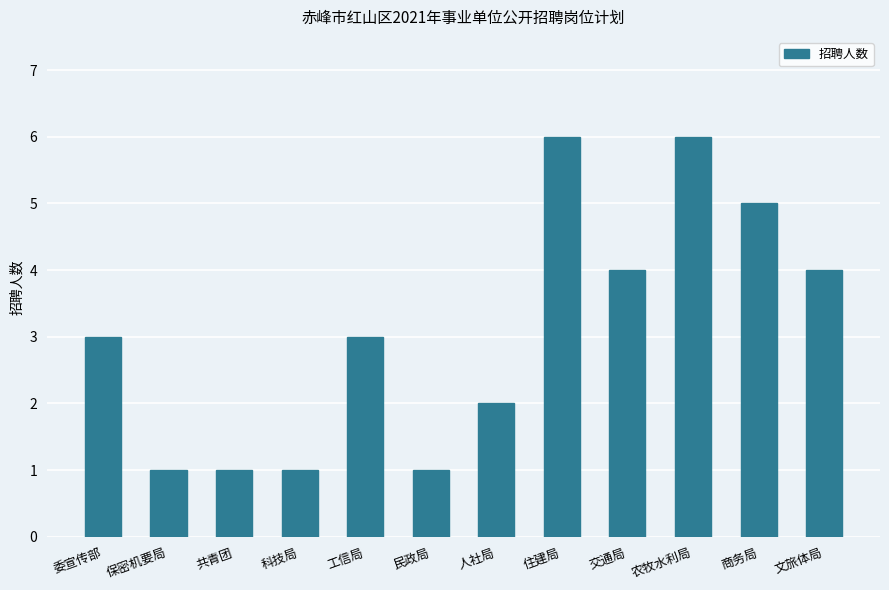

How many bars are there in total?

12